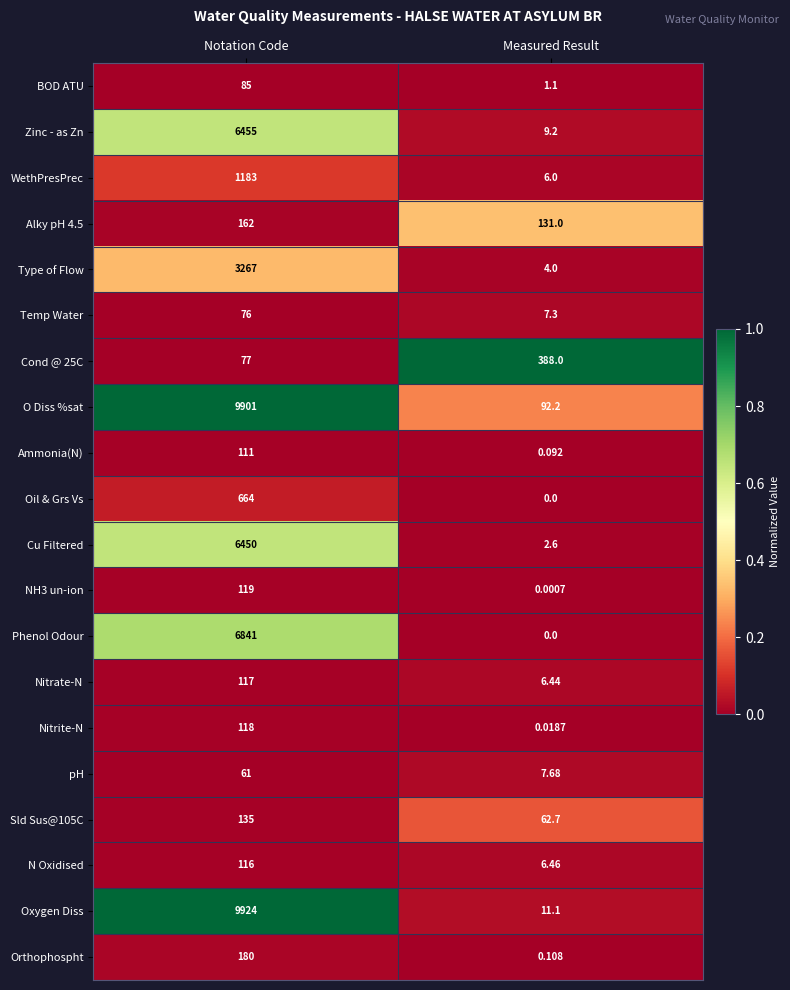

Between Notation Code and Measured Result, which series saw the biggest shift?

Oxygen Diss